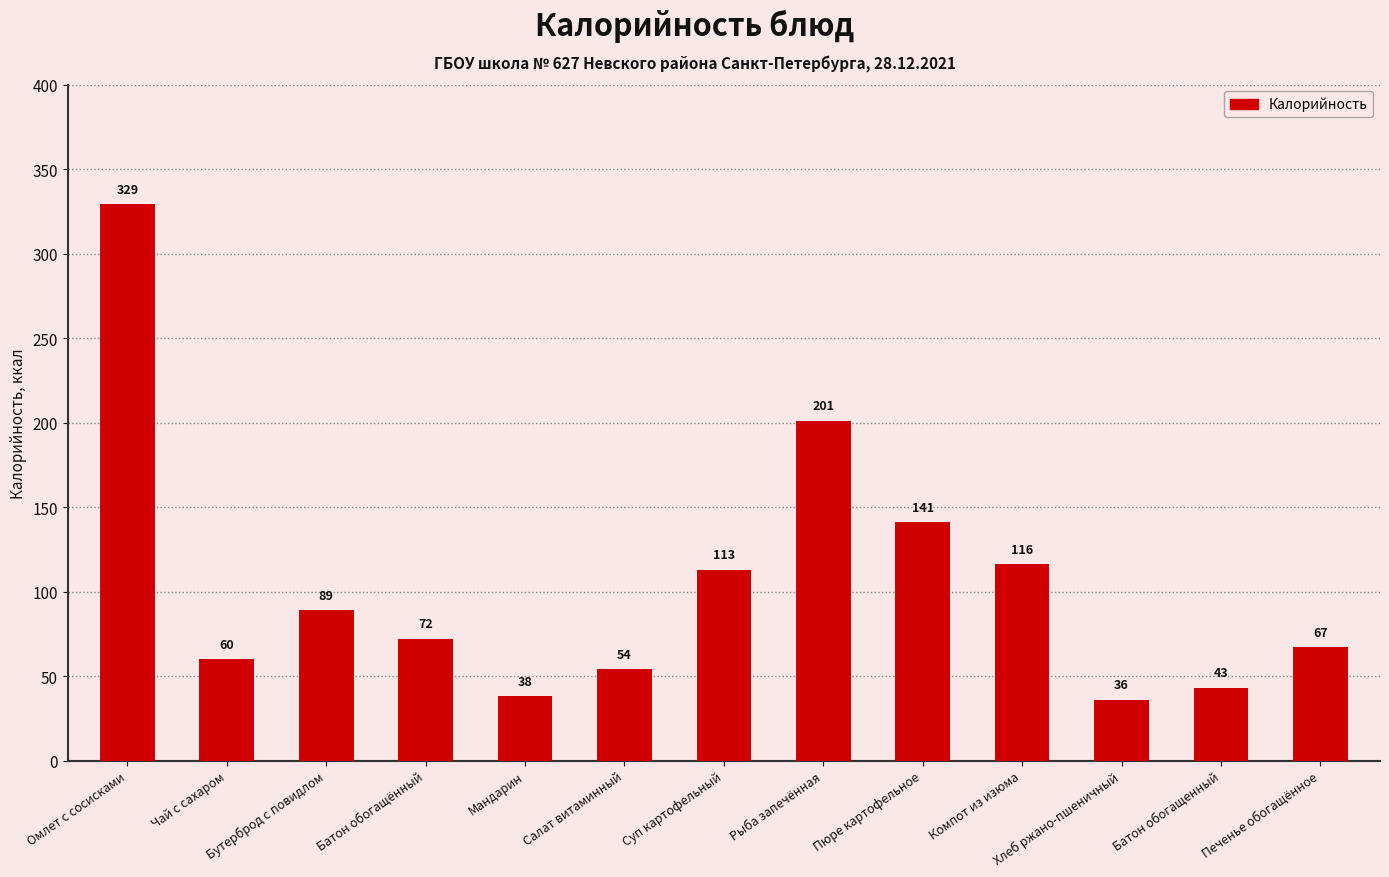

How many values are below 72?

6